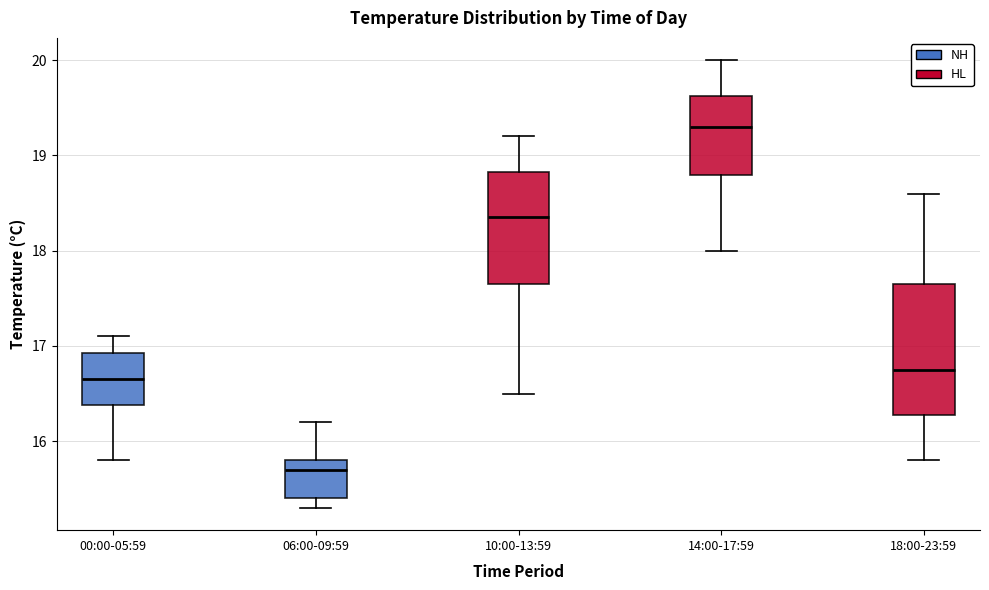

Which box is the tallest, from its lower edge to its upper edge?

18:00-23:59